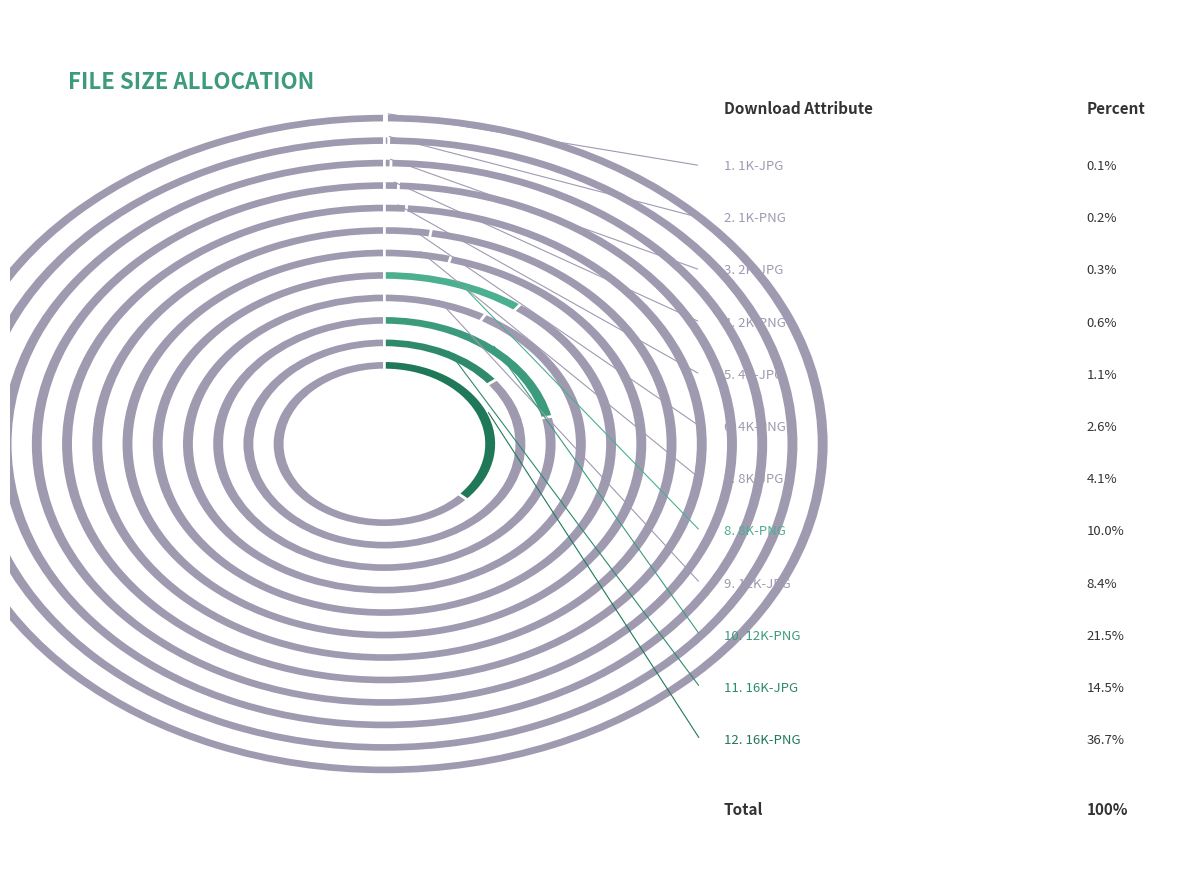

Is it true that 12K-JPG is 8% of the pie?

True